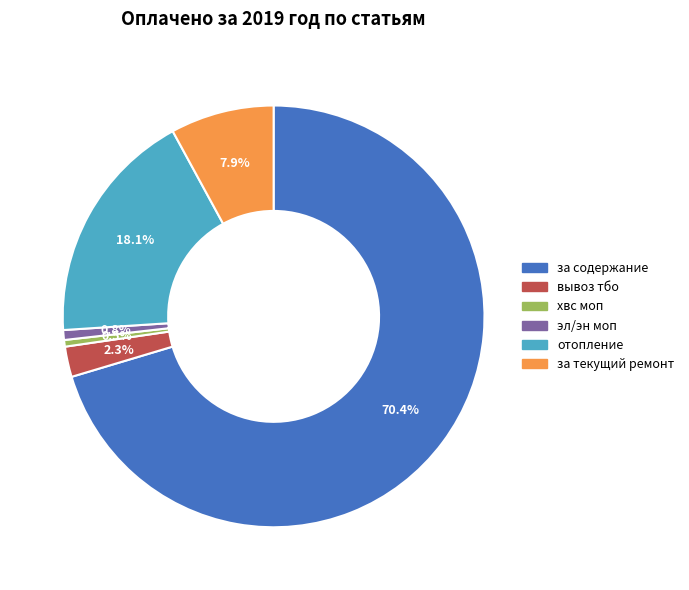

Which category has the biggest portion of the pie?

за содержание